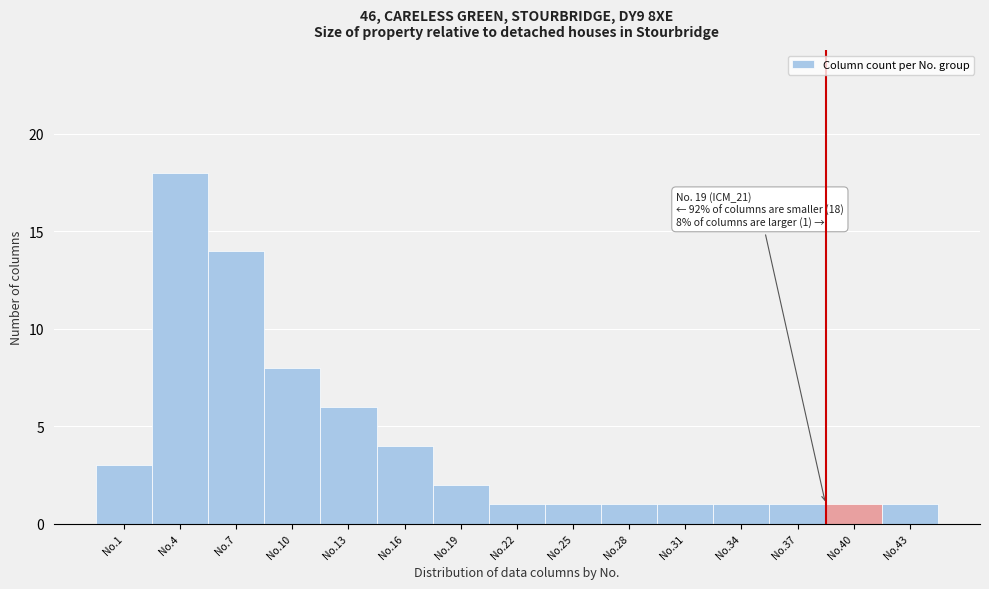

Reading left to right, list all the values displayed in this chart.

3	18	14	8	6	4	2	1	1	1	1	1	1	1	1